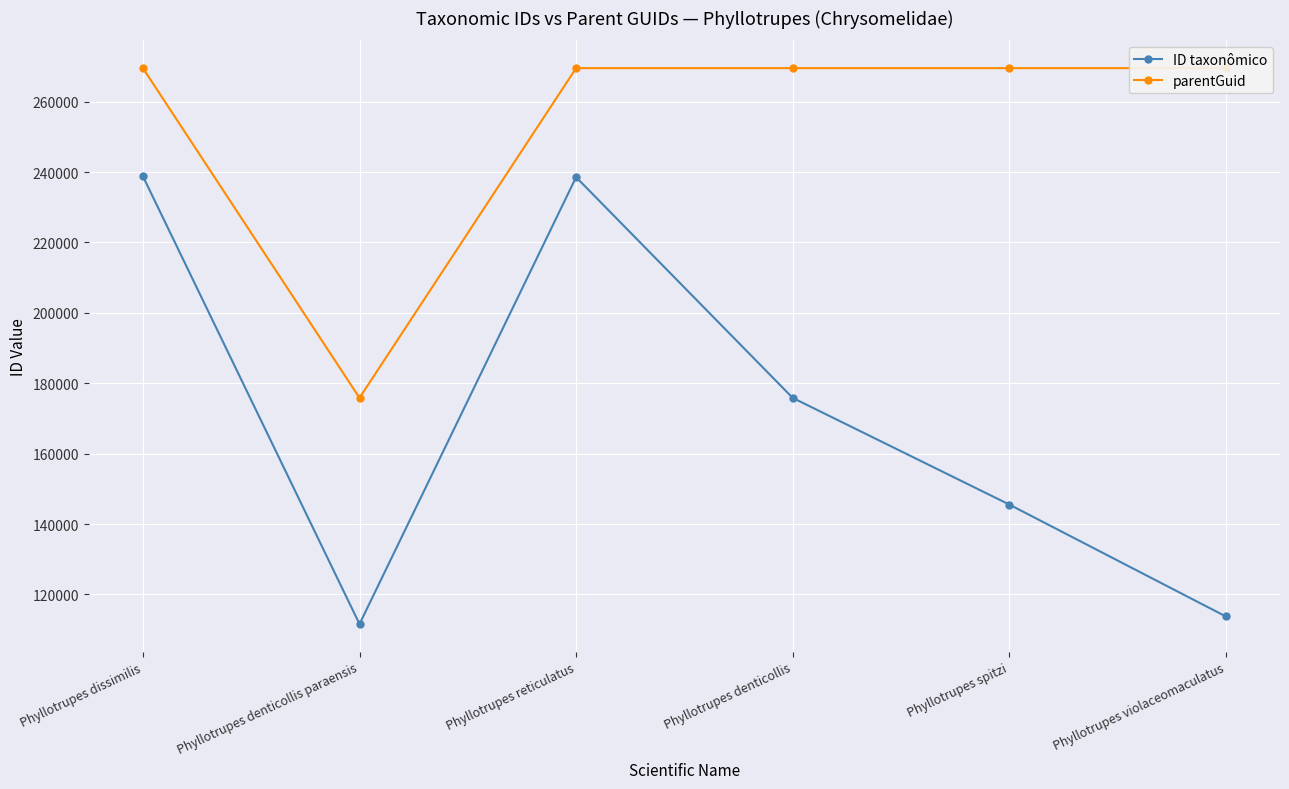

Reading right to left, list all the values displayed in this chart.

ID taxonômico: 113755	145555	175853	238552	111599	238799
parentGuid: 269530	269530	269530	269530	175853	269530